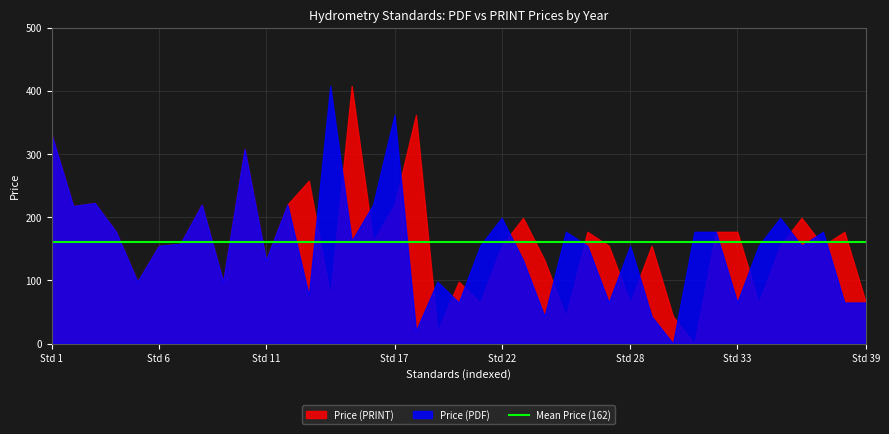

True or false: Price (PRINT) has more than 0 points higher than both neighbors.

True